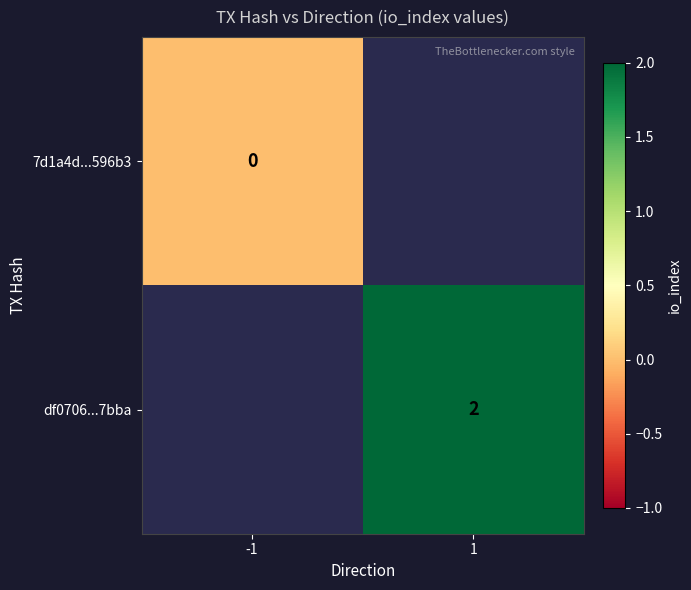

The df0706...7bba series shows 1 at 1. True or false?

False